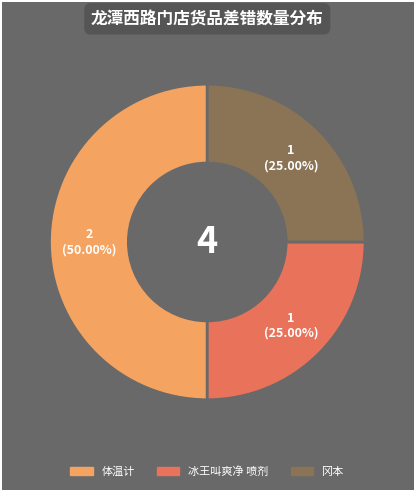

Between 冰王叫爽净 喷剂 and 体温计, which is larger?

体温计